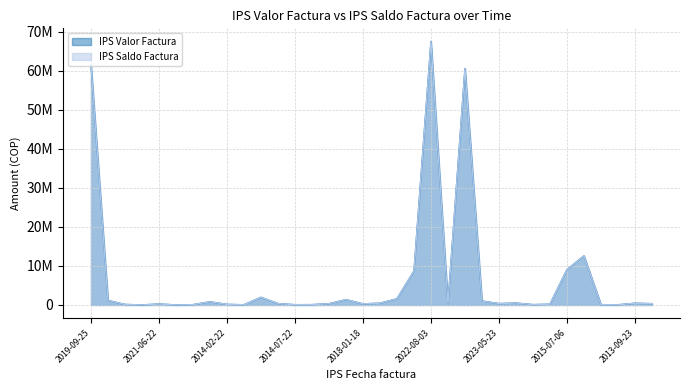

How many lines are shown in the chart?

2